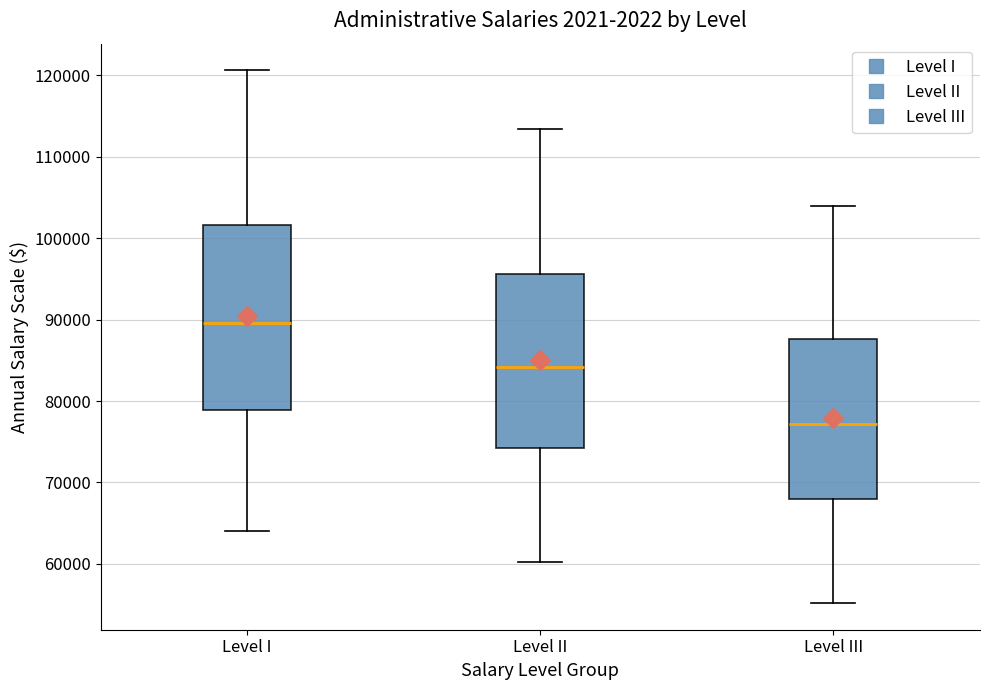

Comparing the boxes themselves (not the whiskers), which one is the tallest?

Level I